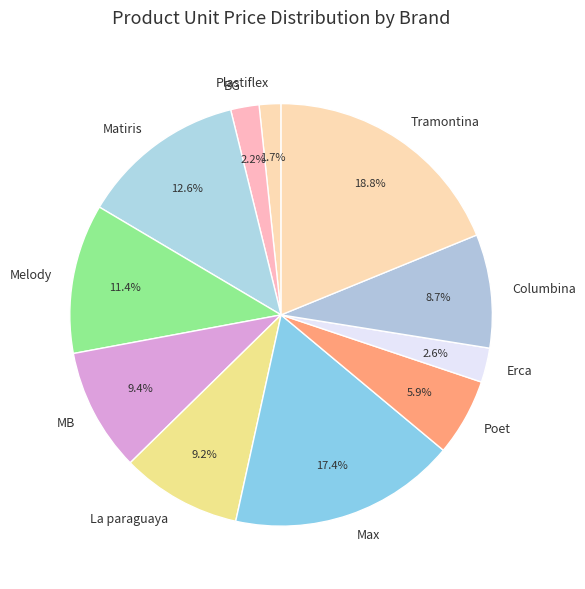

Between MB and Matiris, which is larger?

Matiris